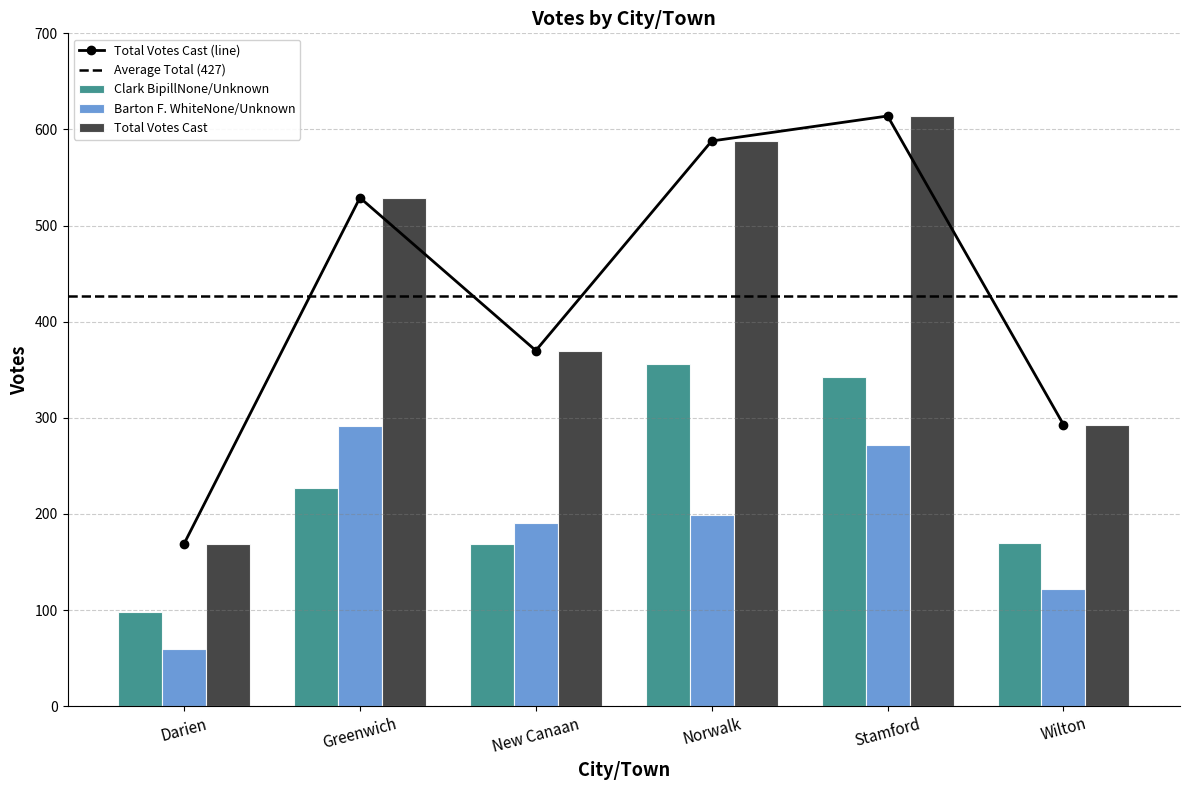

At which category is the sum across all series the highest?

Stamford